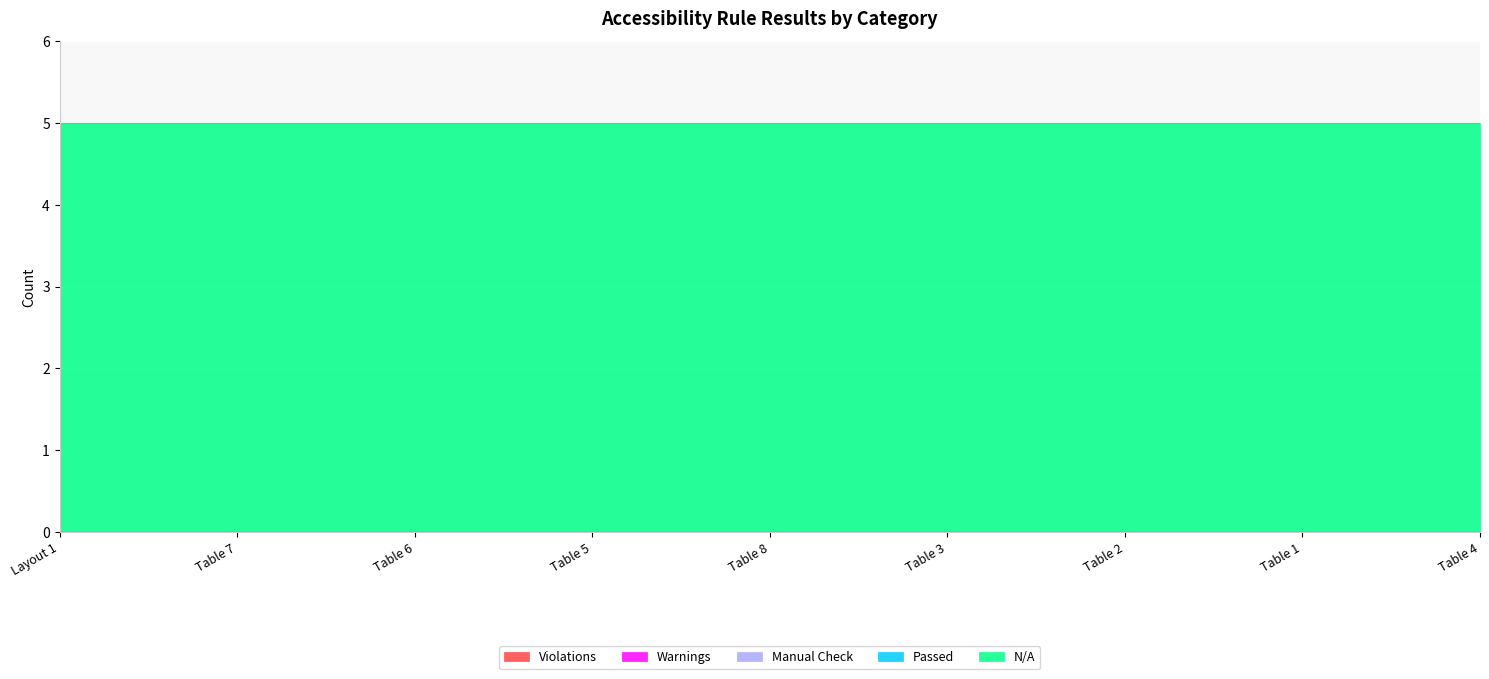

Between Table 7 and Table 8, which series saw the biggest shift?

Violations